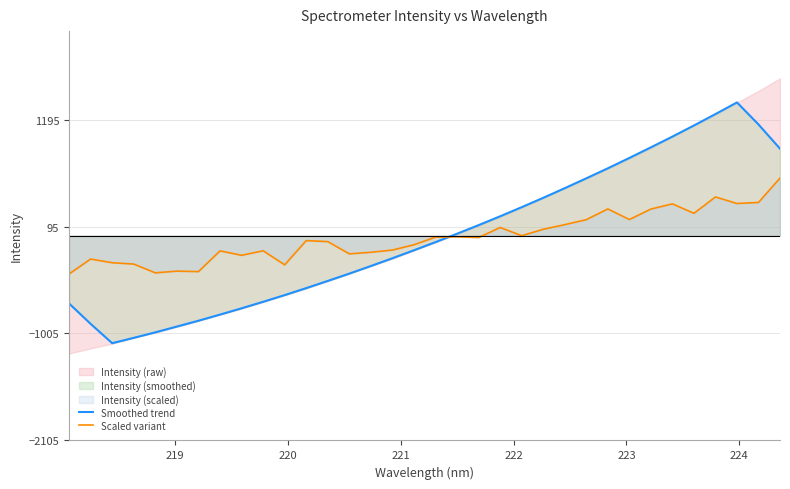

What is the highest value of the Smoothed trend series?

1372.0